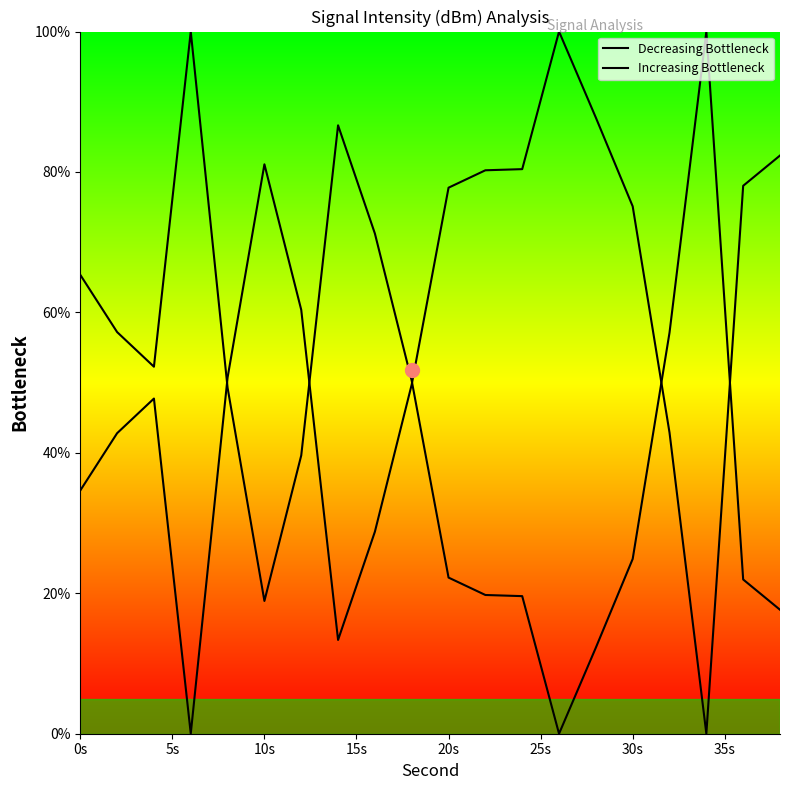

What is the difference between the maximum and minimum values in the Decreasing Bottleneck series?

100.0